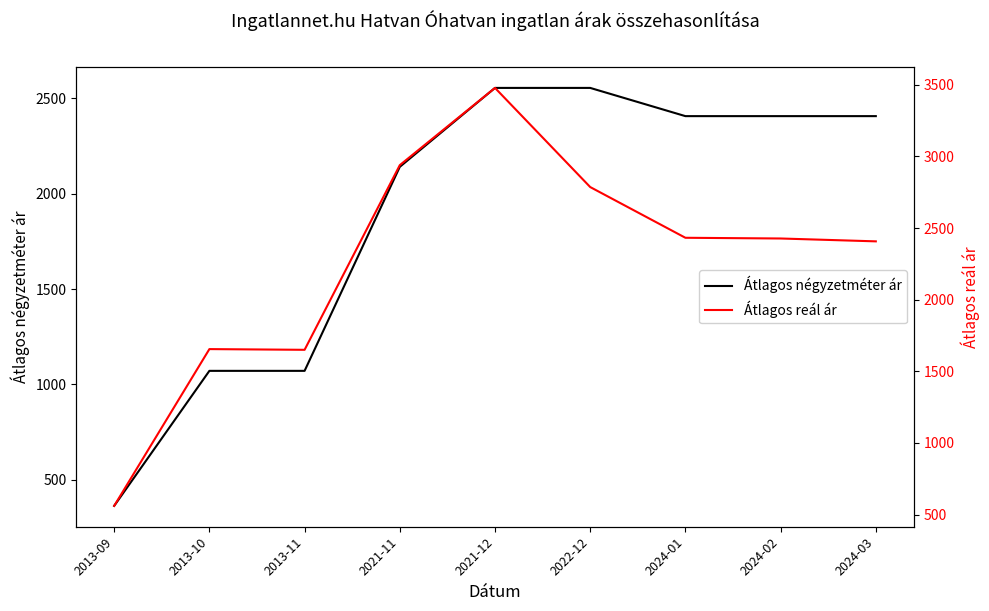

Rank the series at 2024-01 from highest to lowest value.

Átlagos reál ár, Átlagos négyzetméter ár